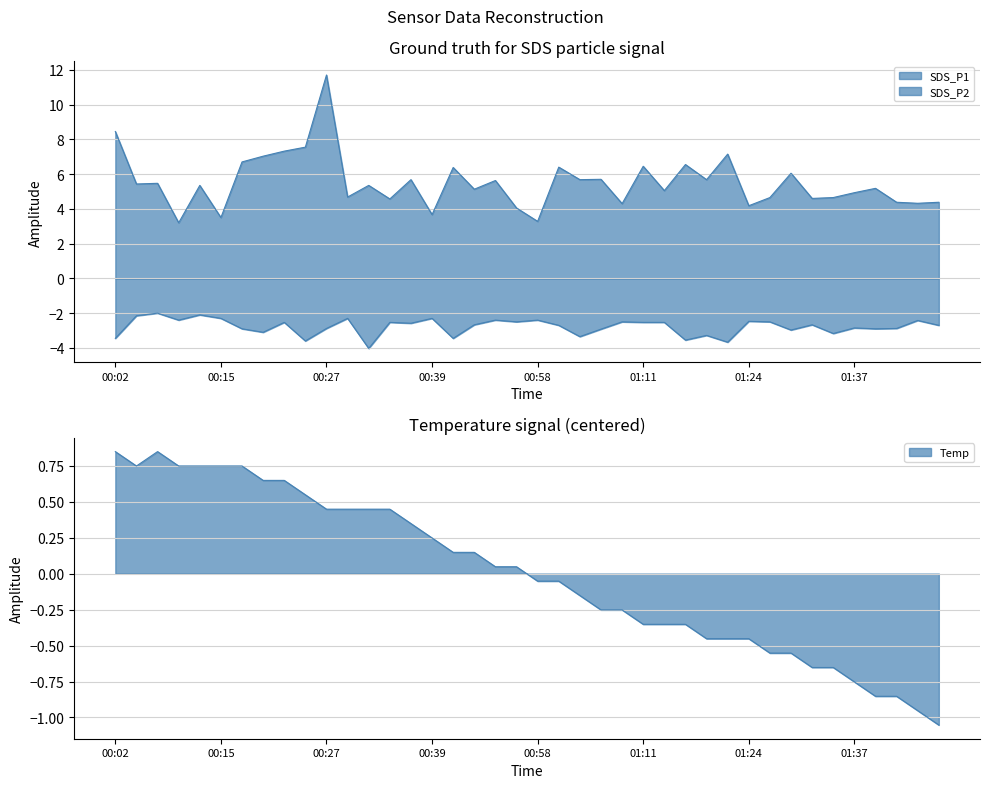

At which category does Temp reach its first local valley?

00:04